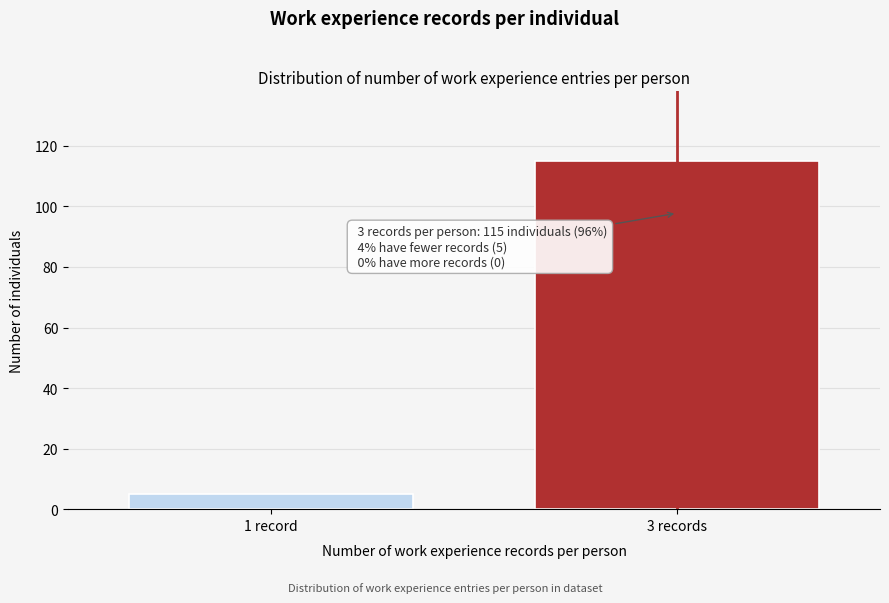

Reading left to right, transcribe all the data shown in this chart.

5	115